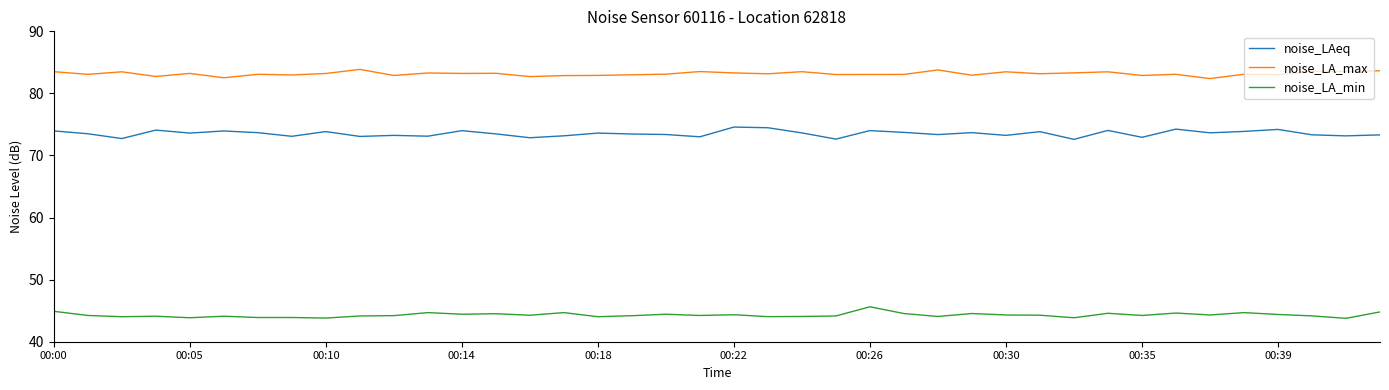

True or false: noise_LAeq and noise_LA_min cross at least once.

False